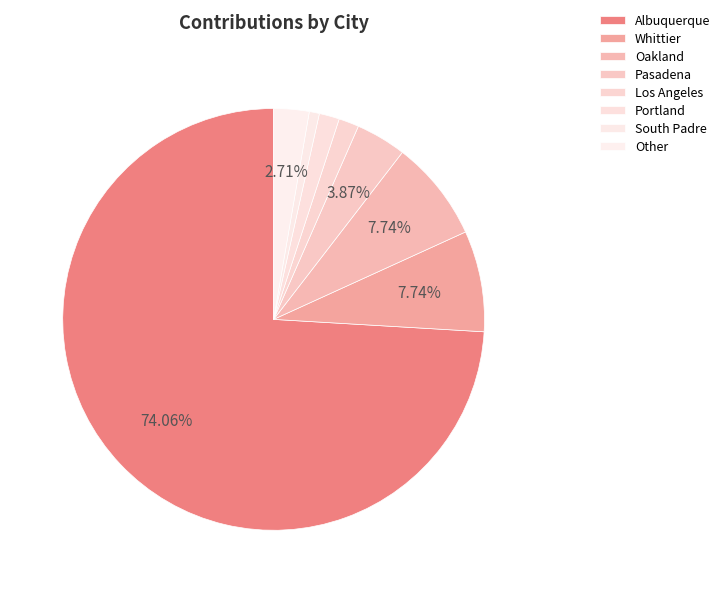

How many segments does this pie chart have?

8